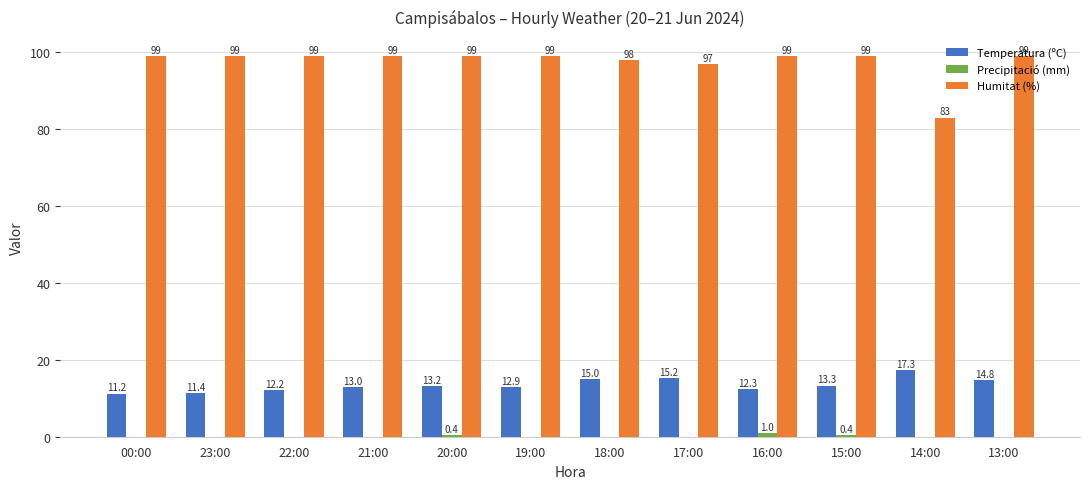

What is the maximum value shown in the chart?

99.0